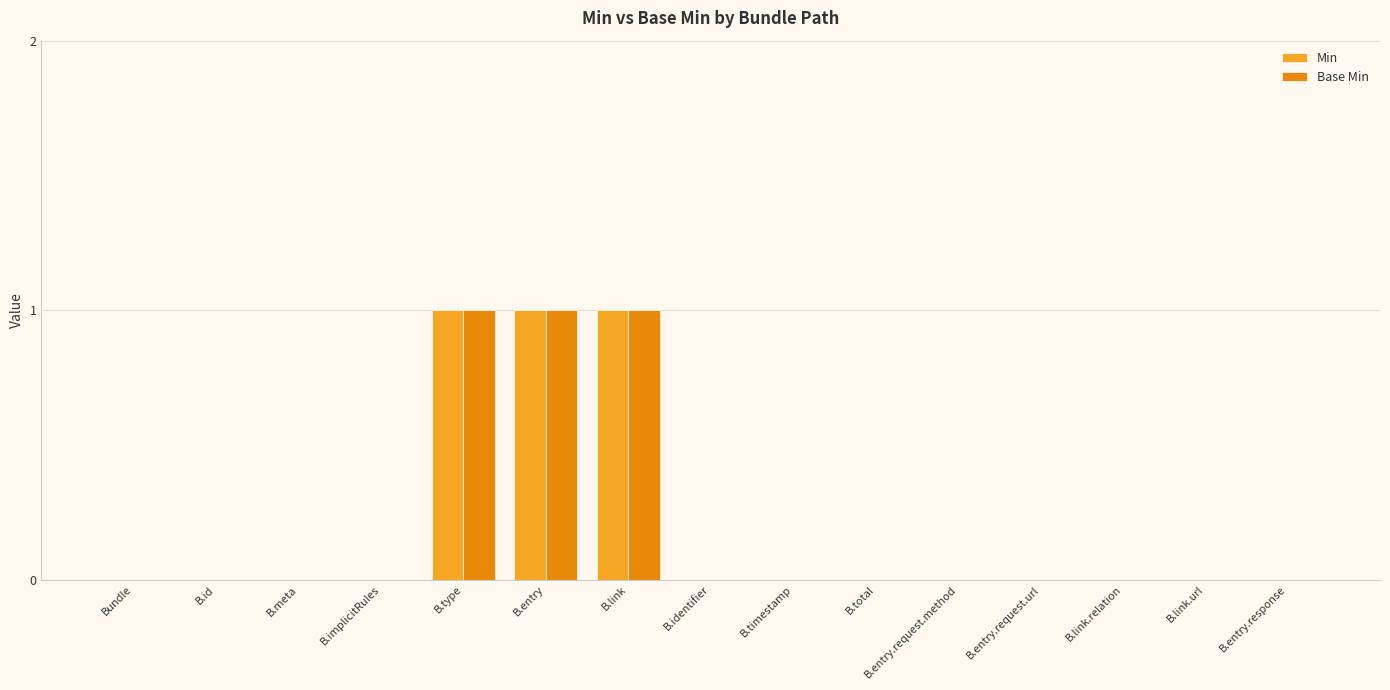

Reading left to right, transcribe all the data shown in this chart.

Min: Bundle=0	B.id=0	B.meta=0	B.implicitRules=0	B.type=1	B.entry=1	B.link=1	B.identifier=0	B.timestamp=0	B.total=0	B.entry.request.method=0	B.entry.request.url=0	B.link.relation=0	B.link.url=0	B.entry.response=0
Base Min: Bundle=0	B.id=0	B.meta=0	B.implicitRules=0	B.type=1	B.entry=1	B.link=1	B.identifier=0	B.timestamp=0	B.total=0	B.entry.request.method=0	B.entry.request.url=0	B.link.relation=0	B.link.url=0	B.entry.response=0